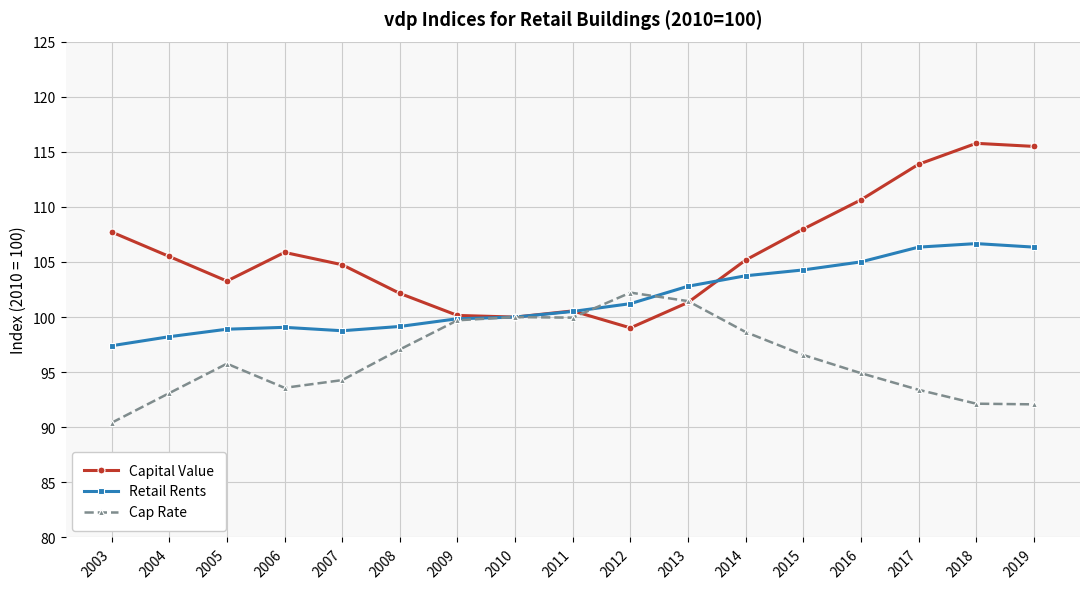

At how many categories does at least one series exceed 96?

17